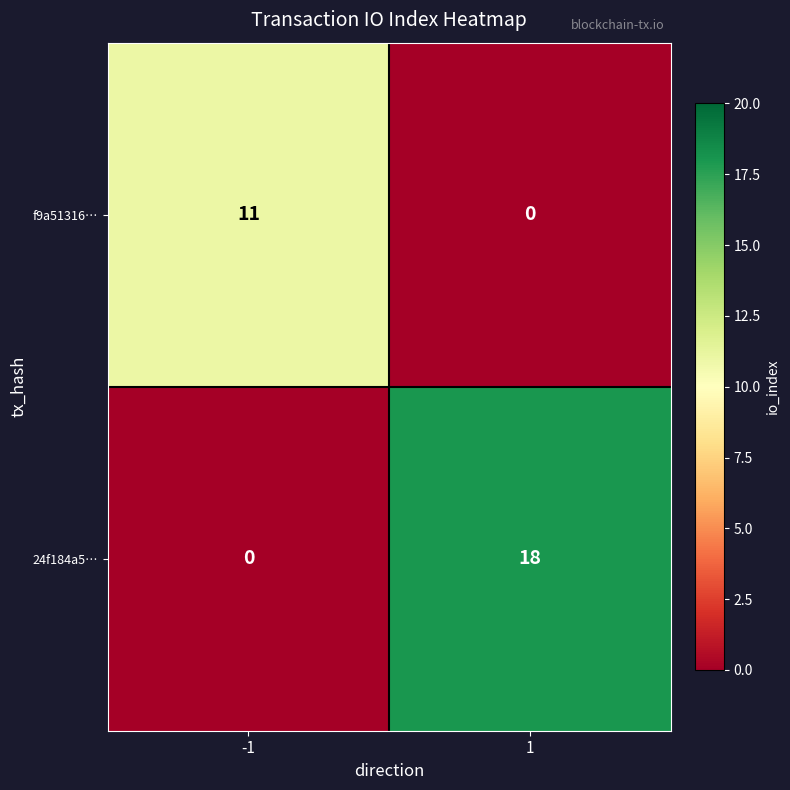

The value of 24f184a5… at -1 is -10. True or false?

False